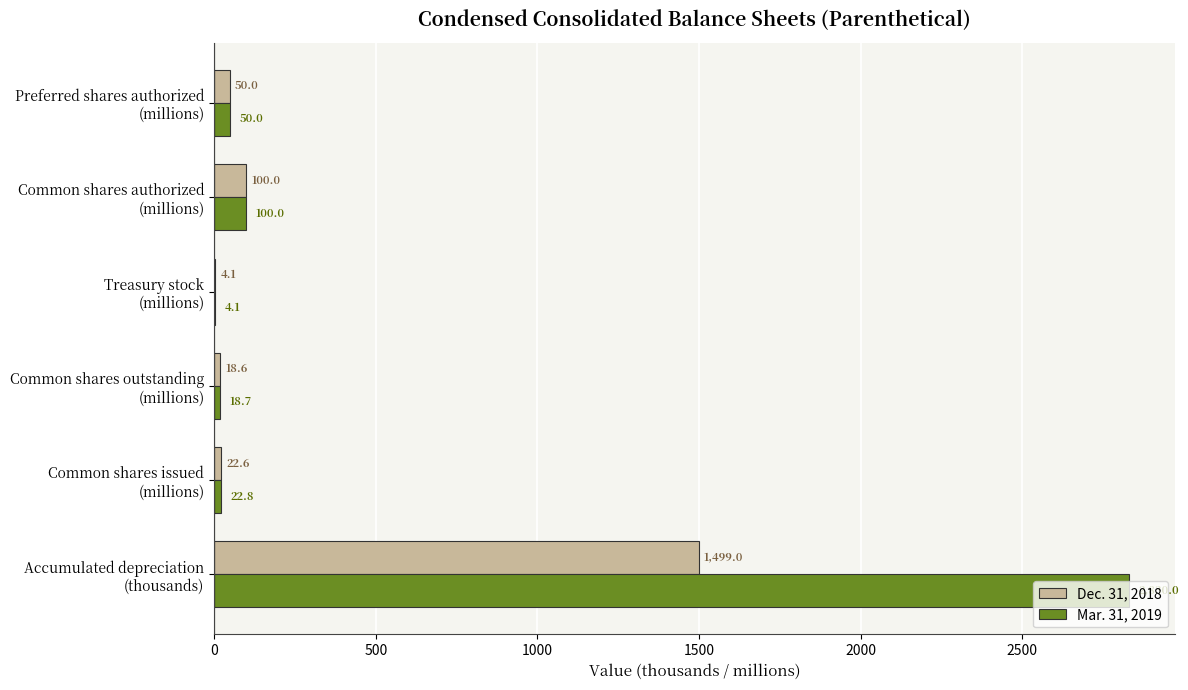

Which series has the largest total across all categories?

Mar. 31, 2019